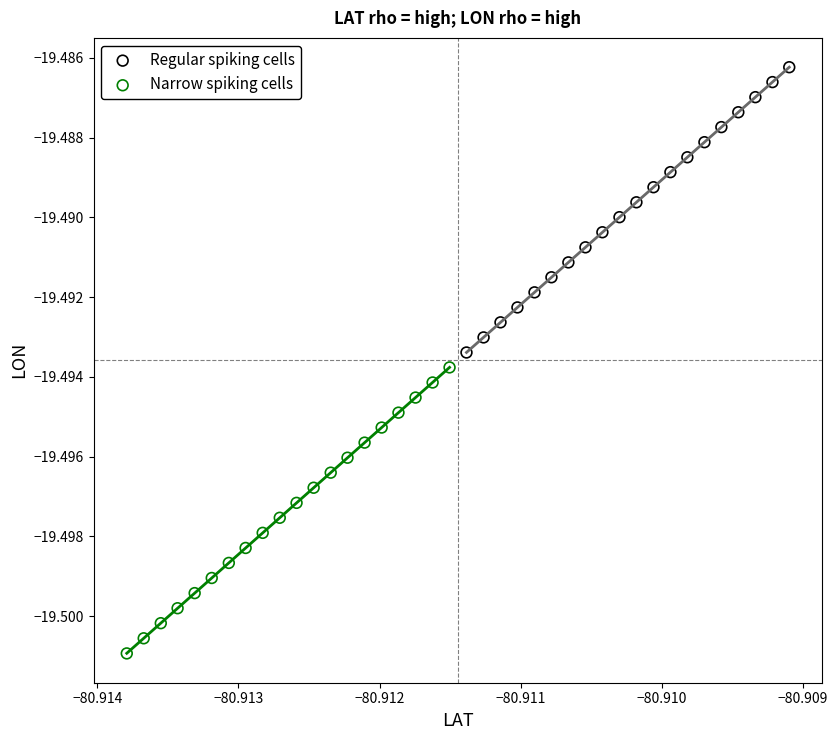

Which series has the largest Y range (max minus min)?

Narrow spiking cells